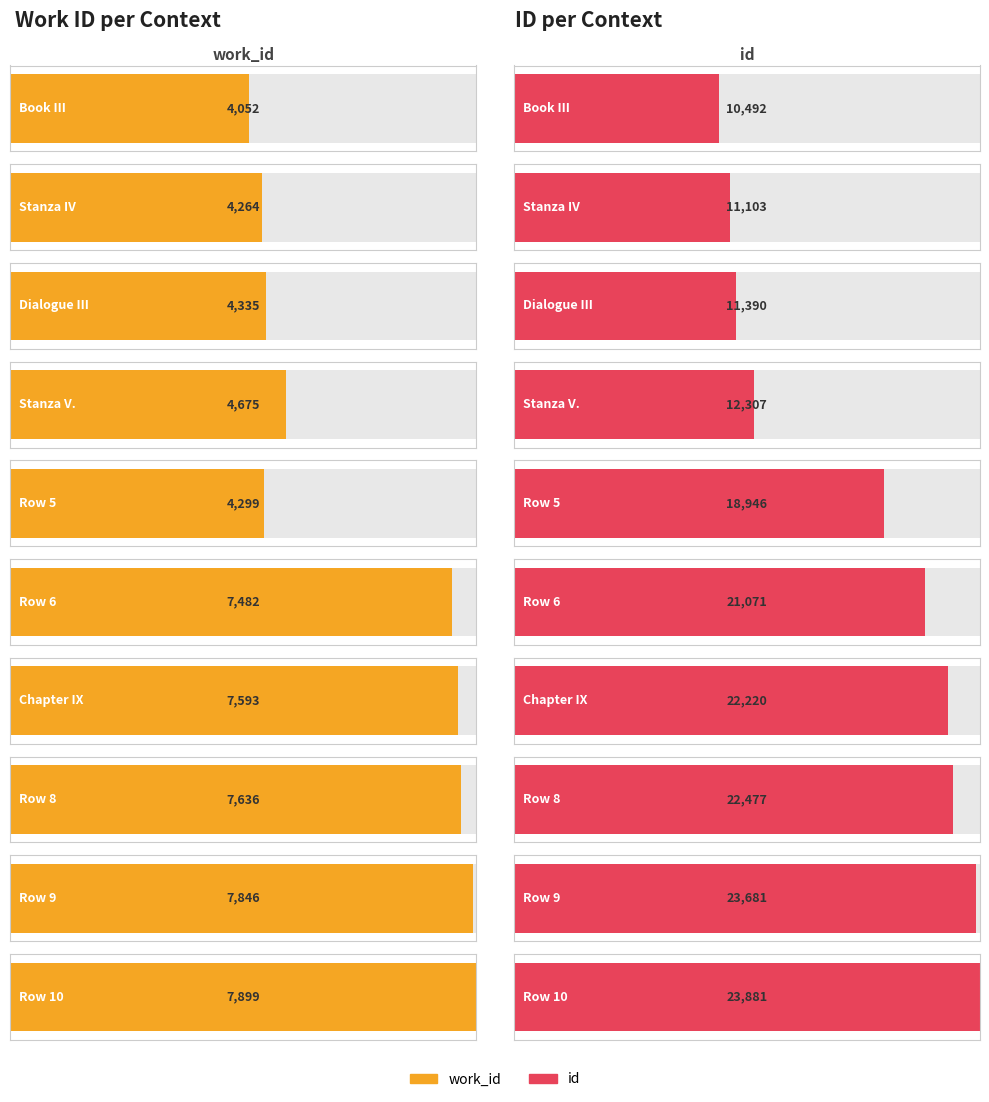

Are the bars grouped side by side (vs. stacked)?

Yes